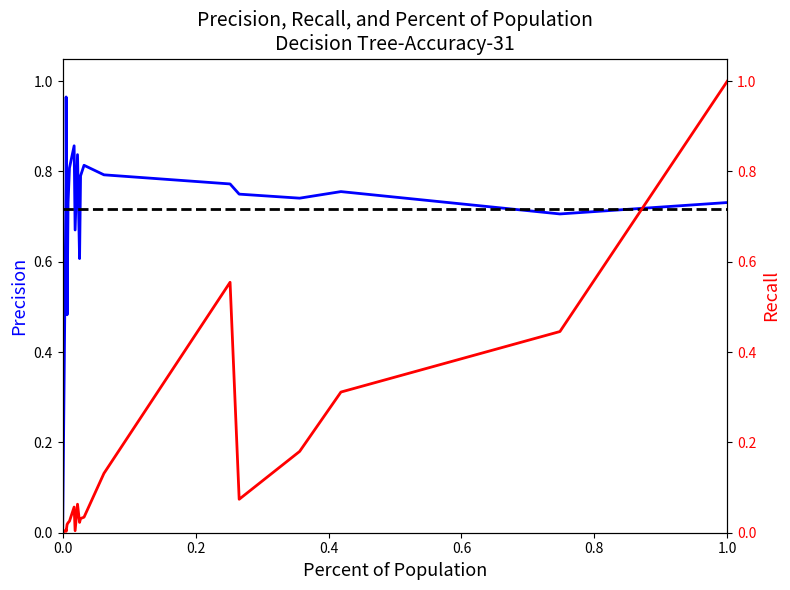

Count the number of data series in this chart.

3